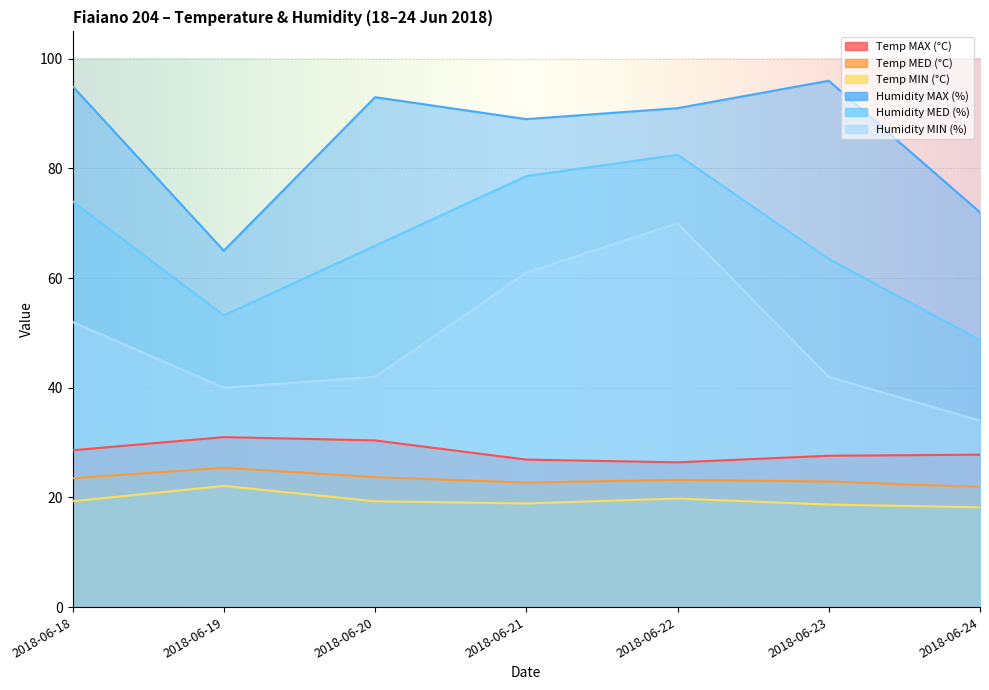

Count the number of categories in the chart.

7